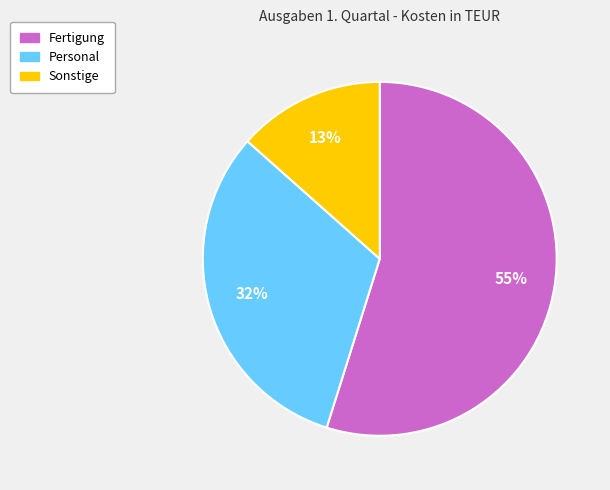

To the nearest percent, what is the average slice percentage?

33%